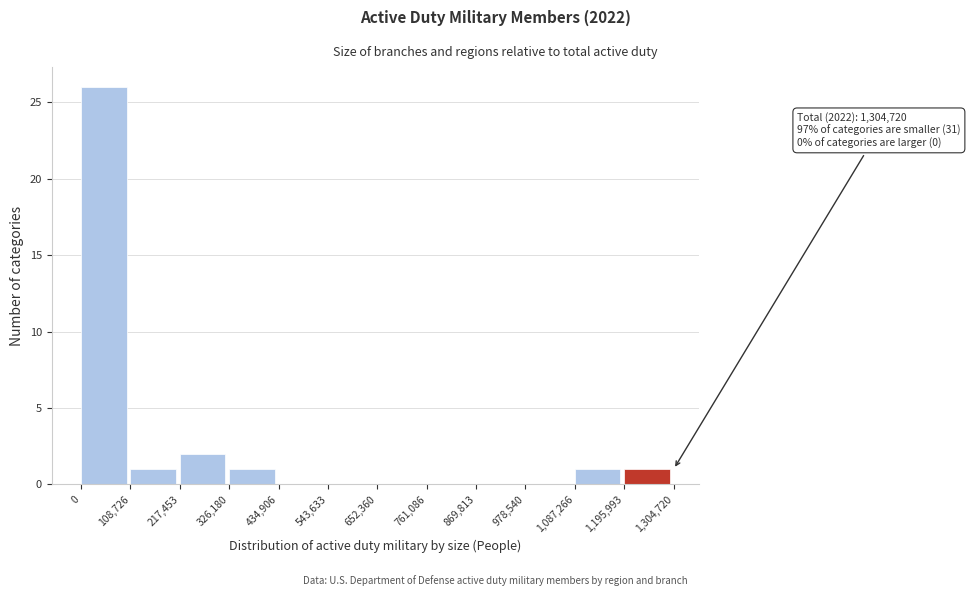

Which range on the x-axis has the tallest bar?

0 to 108,726